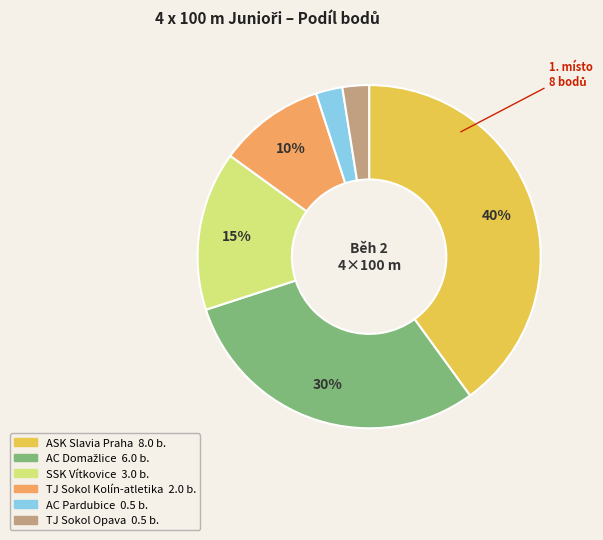

Is the sum of TJ Sokol Opava and AC Pardubice greater than half?

No